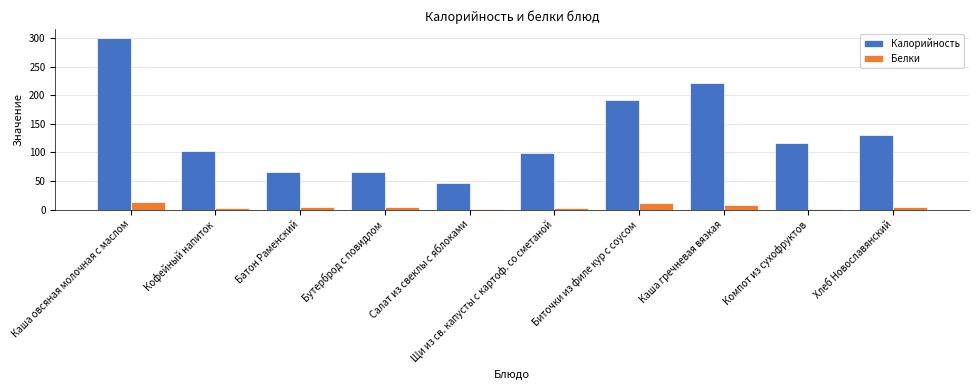

Which series changed the most between Каша овсяная молочная с маслом and Компот из сухофруктов?

Калорийность